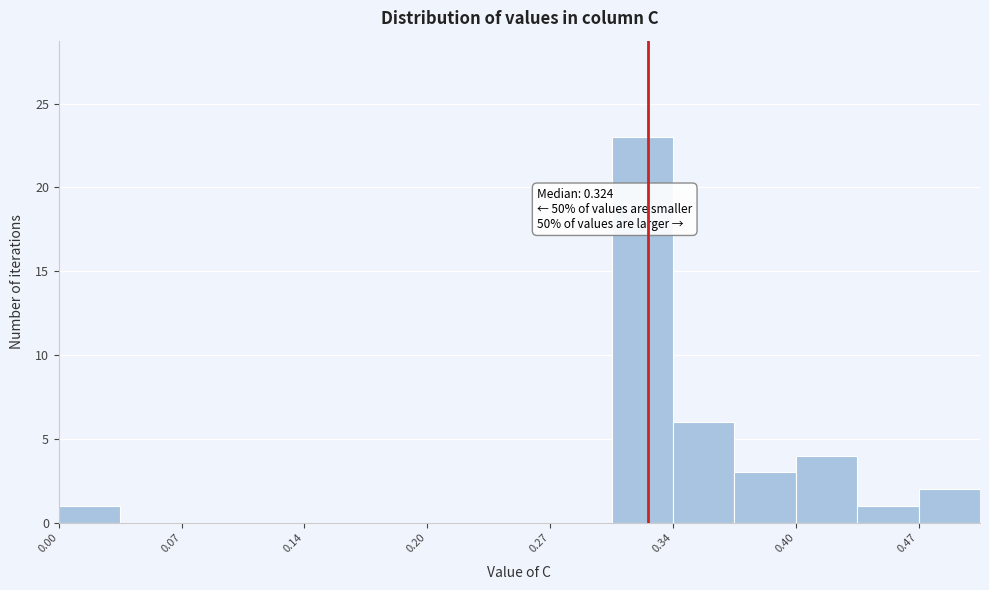

Around what value on the x-axis is the tallest bar? Give the approximate position of its centre, as read against the axis.

0.32